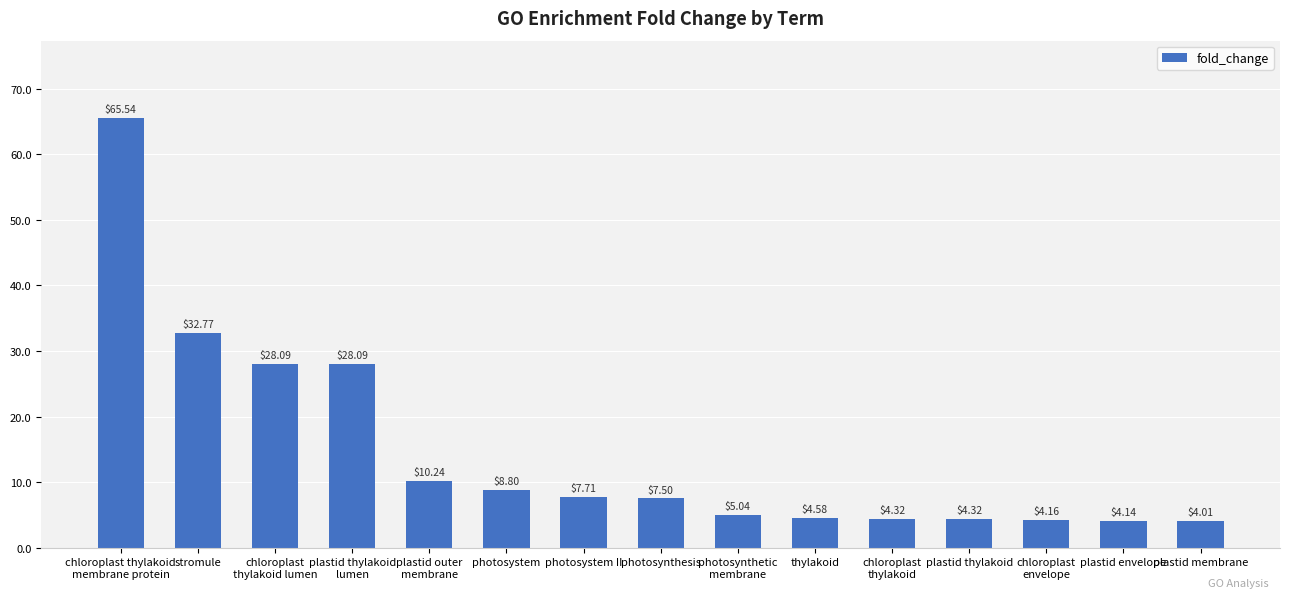

At which label is the value closest to 34?

stromule